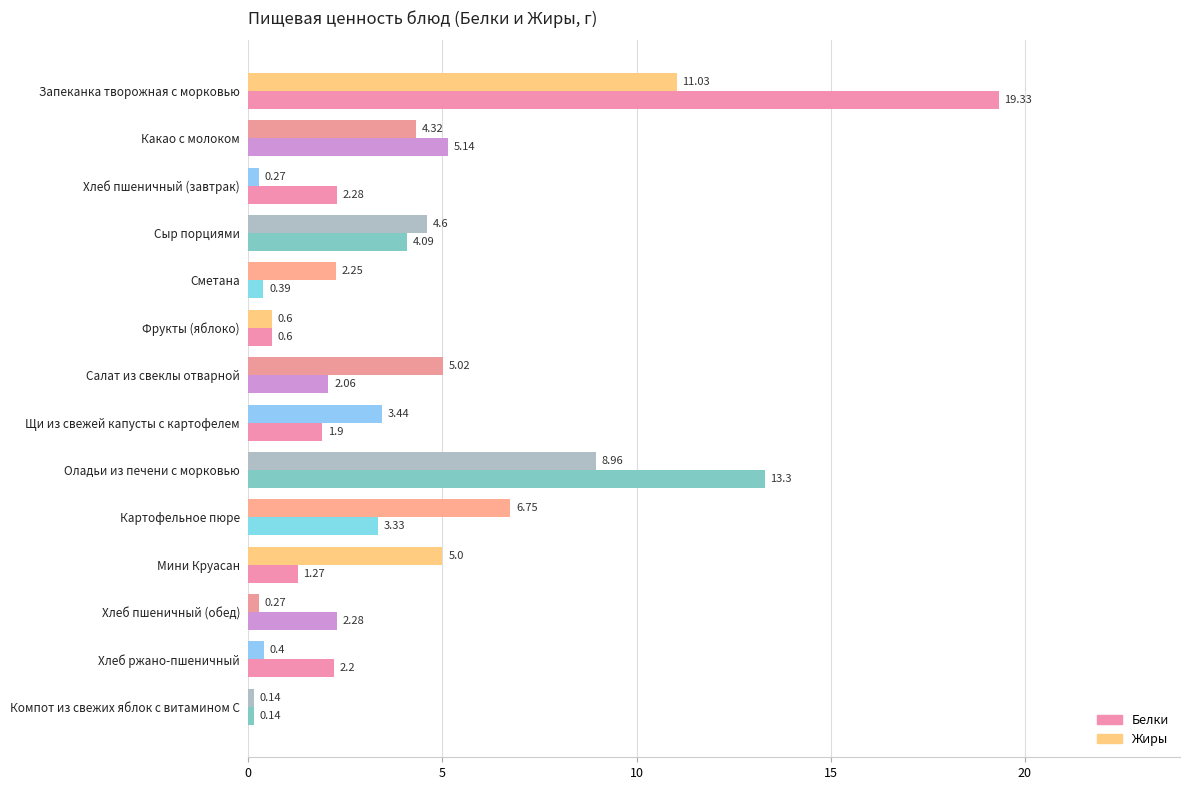

List the series in order of their overall mean, lowest first.

Жиры, Белки